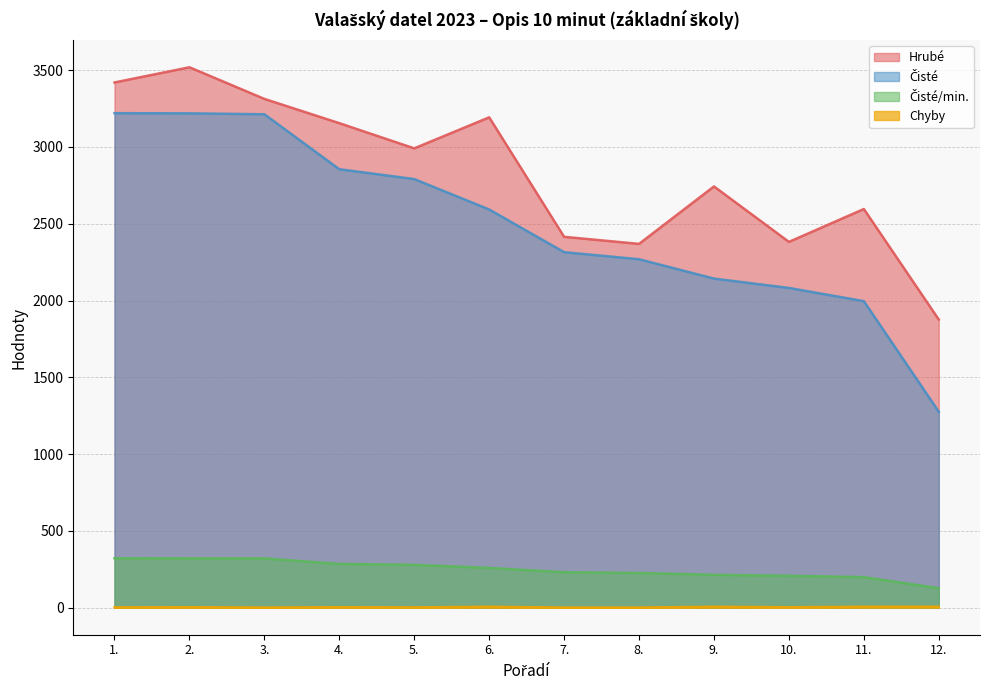

What are all the series names shown in the legend?

Čisté, Hrubé, Chyby, Čisté/min.